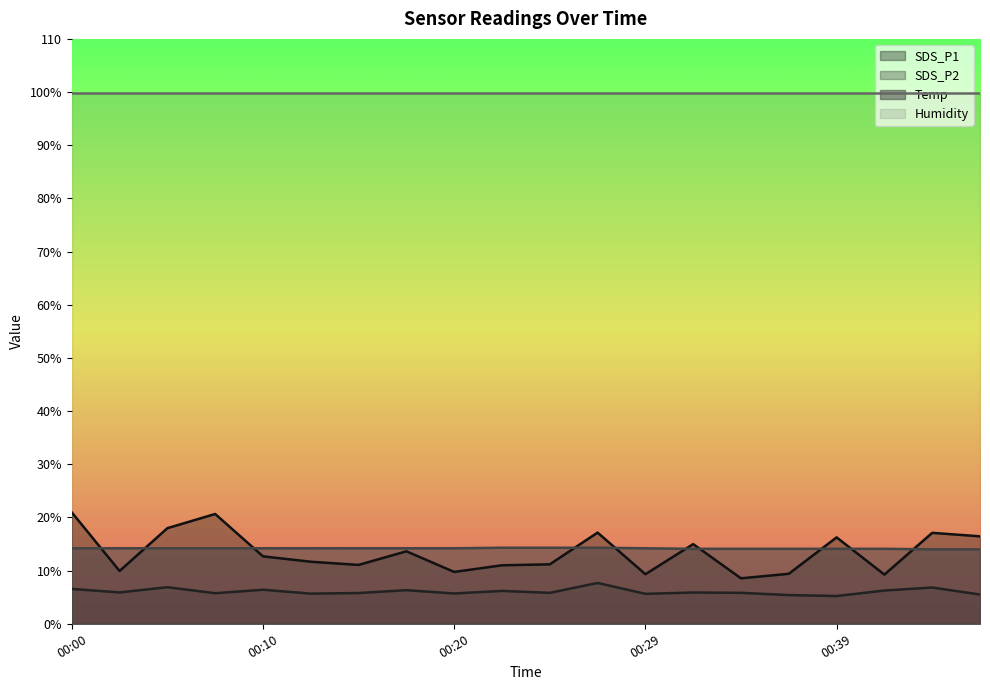

Which has a higher value, 00:29 or 00:17?

00:17